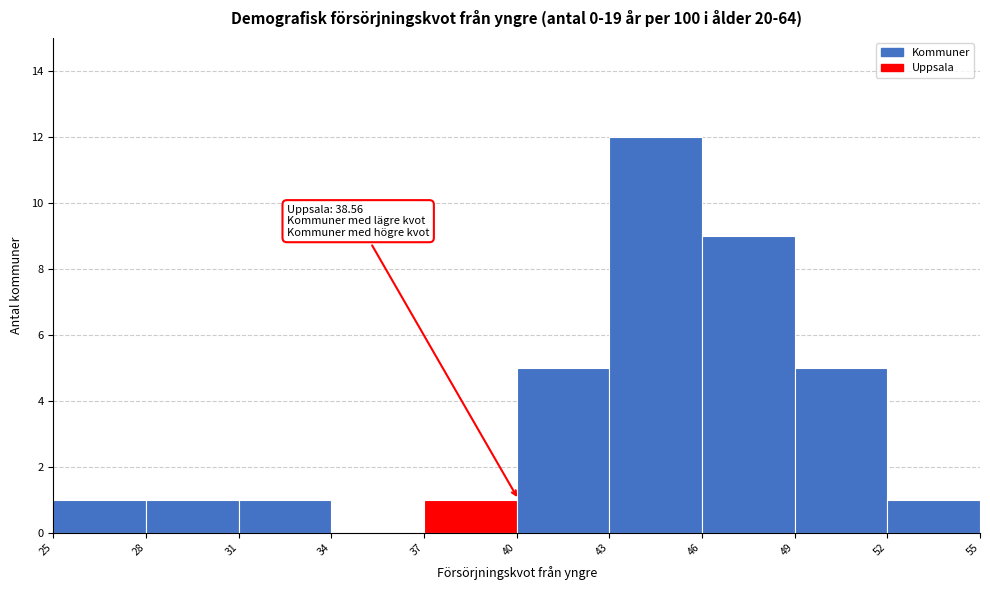

Over which range of the x-axis is the bar tallest?

43 to 46